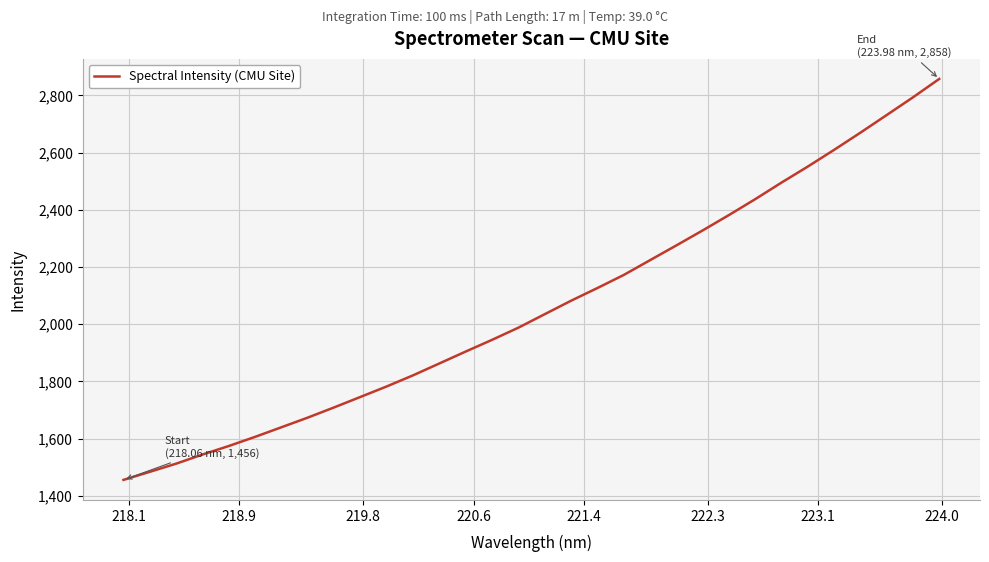

What is the minimum value shown in the chart?

1456.1